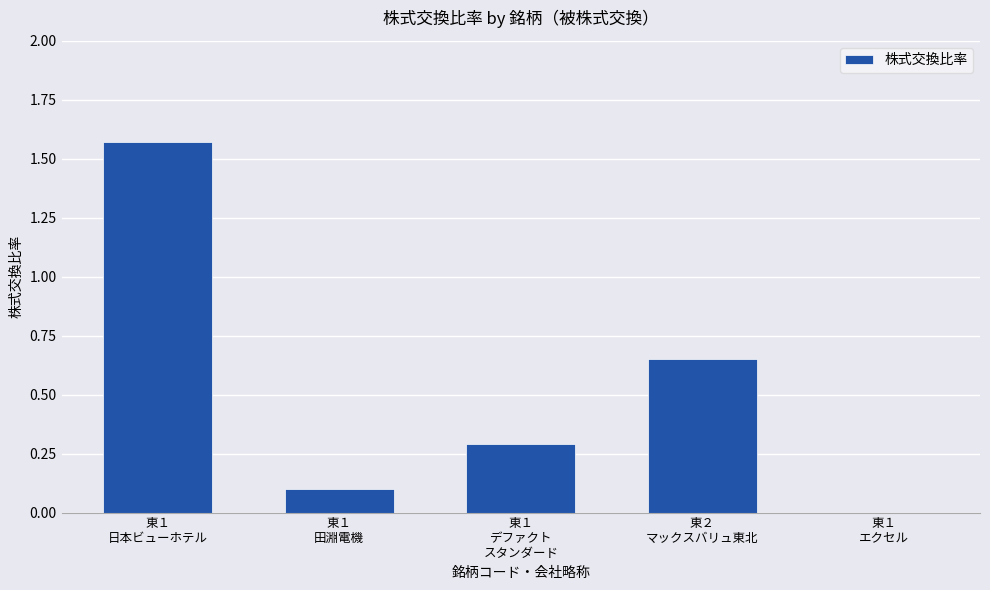

What is the sum of all values?

2.6